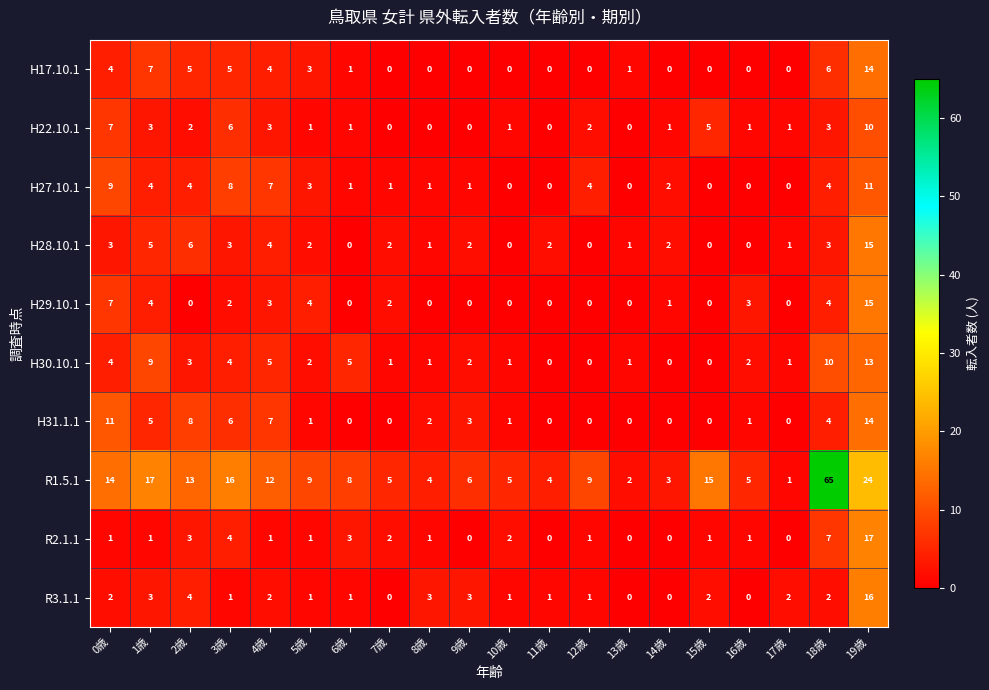

Which category has the highest value in the R2.1.1 series?

19歳